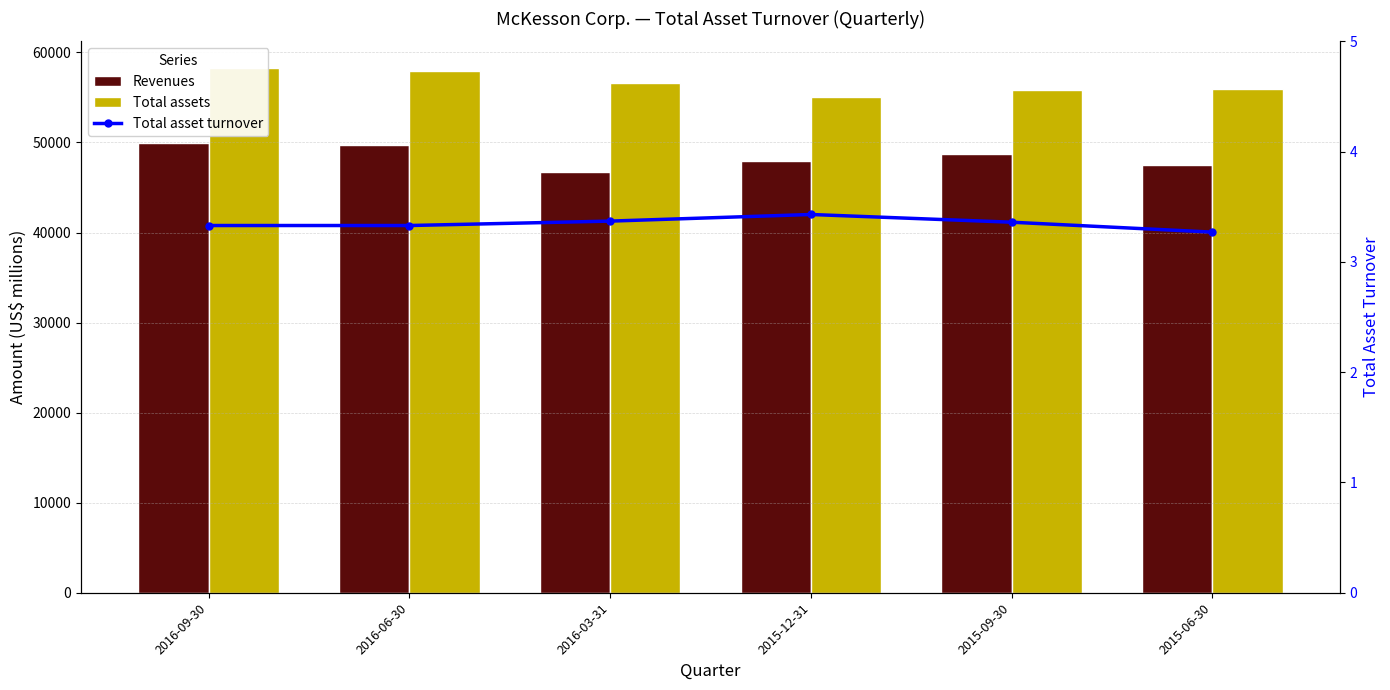

What is the label of the 4th bar from the left?

2015-12-31